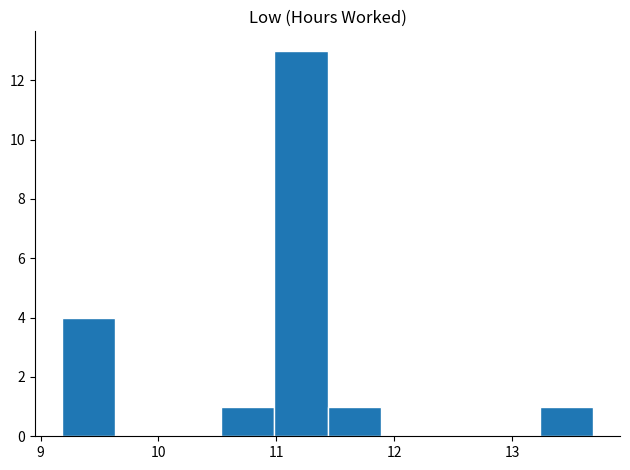

Reading left to right, list every bar in this chart as the range it spans on the x-axis followed by its height. Neither the bar edges nor the heights are printed on the chart, so give them approximately, as read against the axes.

9.2 to 9.6: 4
9.6 to 10.1: 0
10.1 to 10.5: 0
10.5 to 11.0: 1
11.0 to 11.4: 13
11.4 to 11.9: 1
11.9 to 12.3: 0
12.3 to 12.8: 0
12.8 to 13.2: 0
13.2 to 13.7: 1